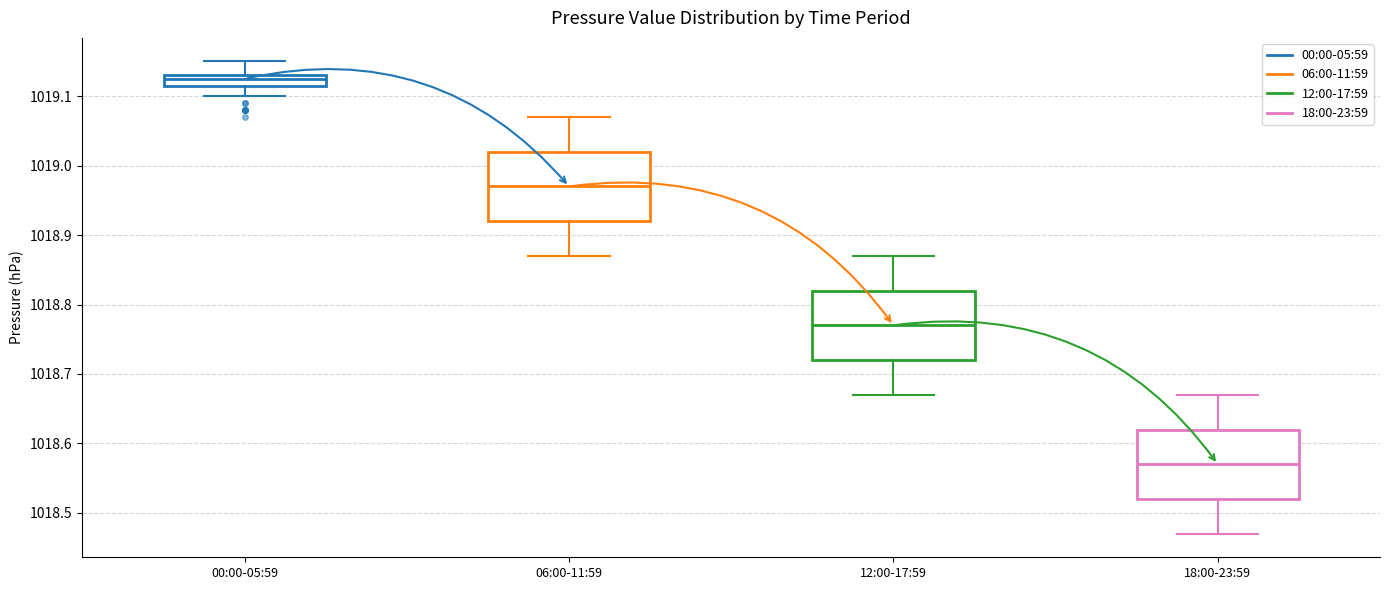

Which box's median line is the lowest?

18:00-23:59